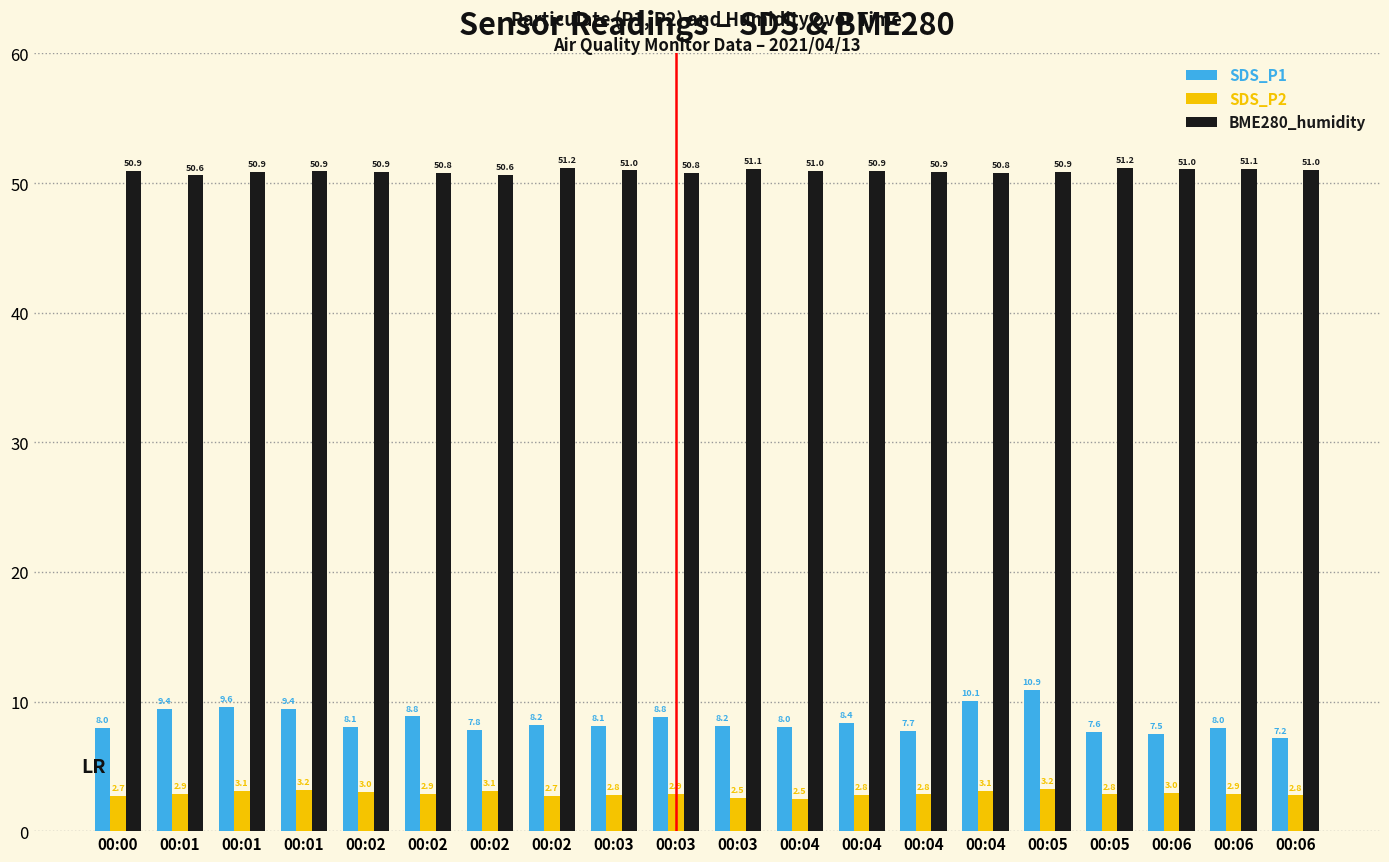

Between 00:01 and 00:05, which series saw the biggest shift?

SDS_P1